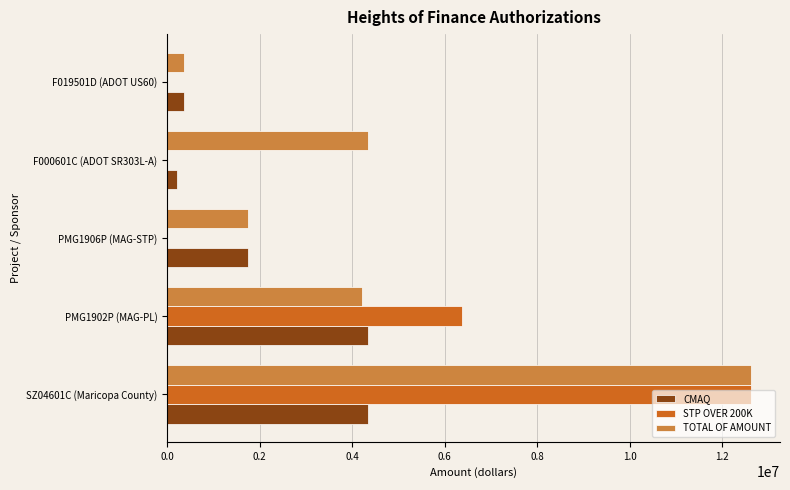

What is the sum of all CMAQ values?

11027121